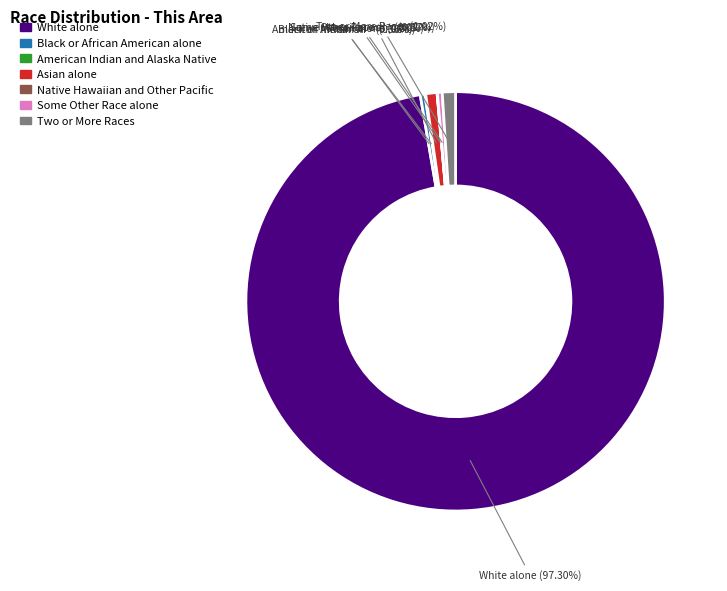

What percentage do Two or More Races and White alone together represent?

98.3%